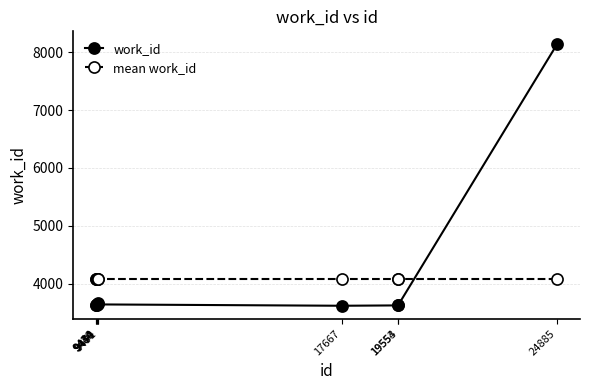

True or false: work_id has more than 0 points higher than both neighbors.

True